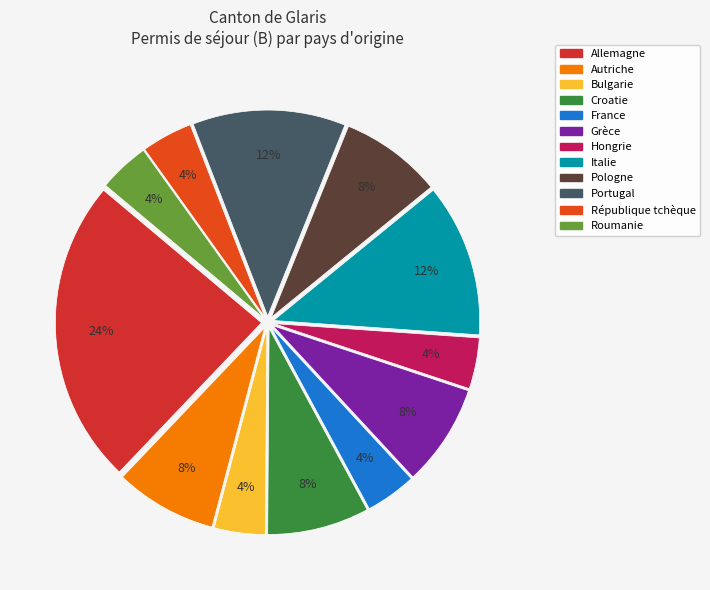

Do Hongrie and République tchèque together represent more than half of the pie?

No